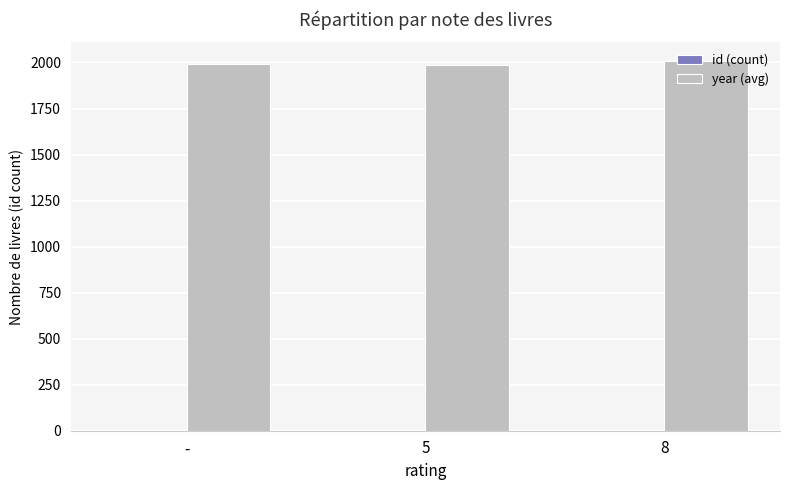

Which series has the largest total across all categories?

year (avg)